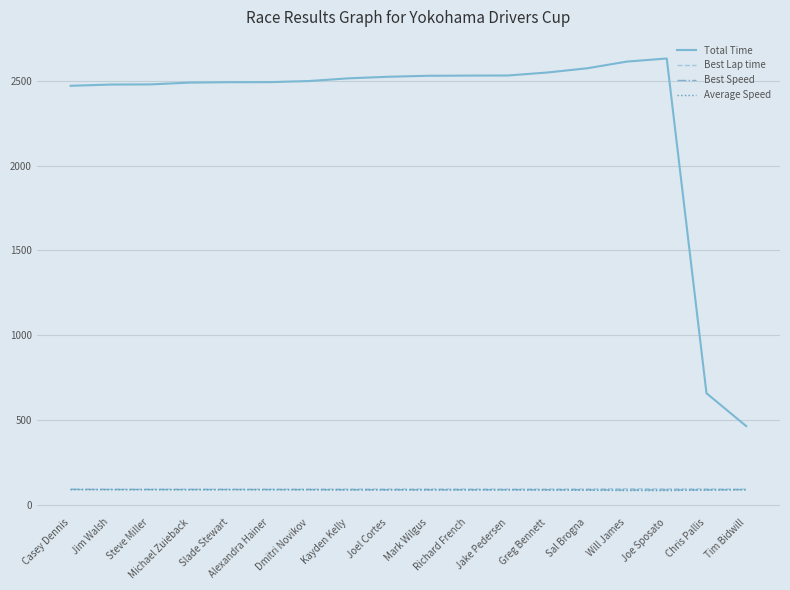

Which series has the largest total across all categories?

Total Time